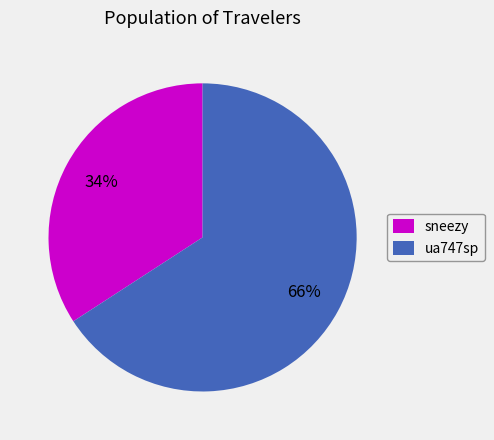

Count the number of slices in the pie.

2